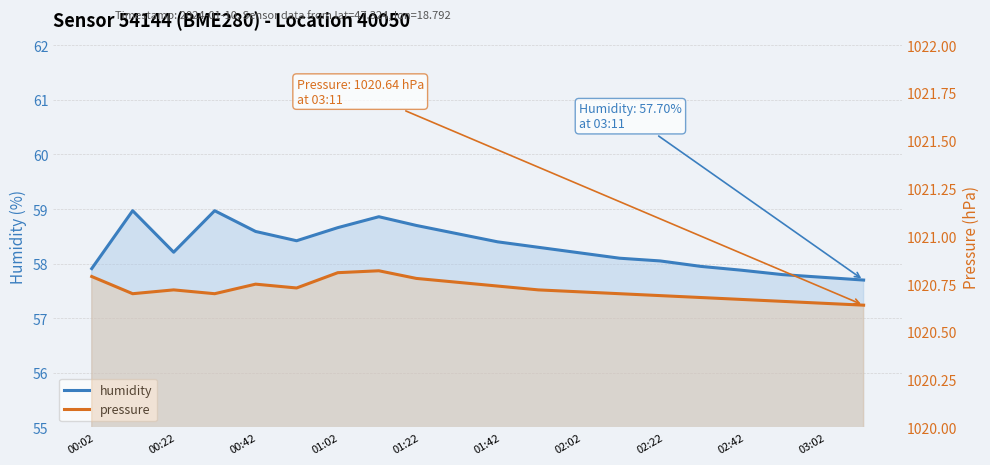

What are all the series names shown in the legend?

humidity, pressure